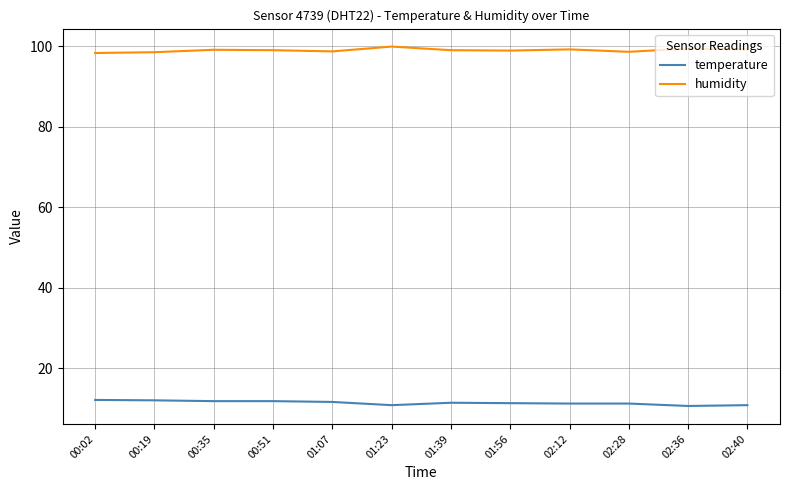

True or false: temperature has a value of 12.0 at 00:19.

True